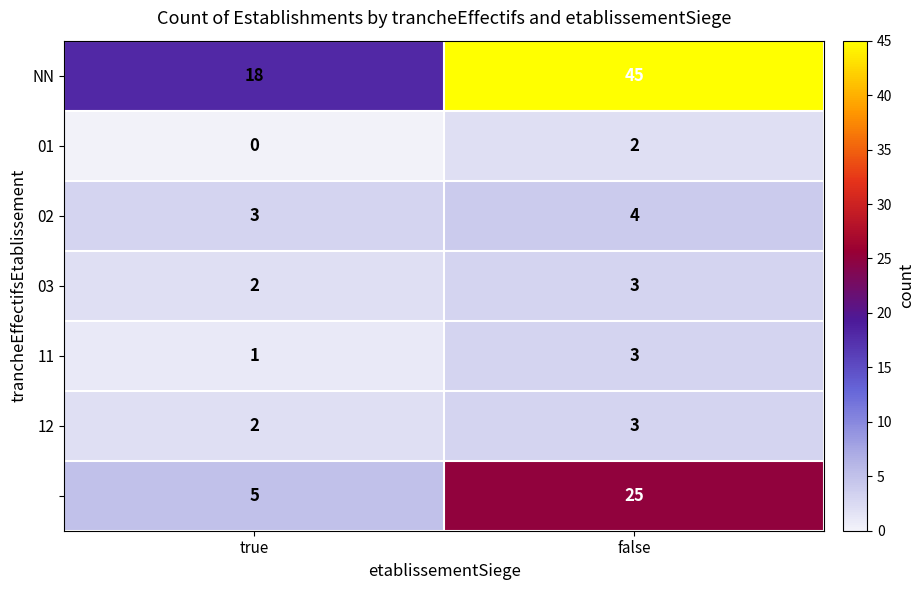

What is the total value across all series at false?

85